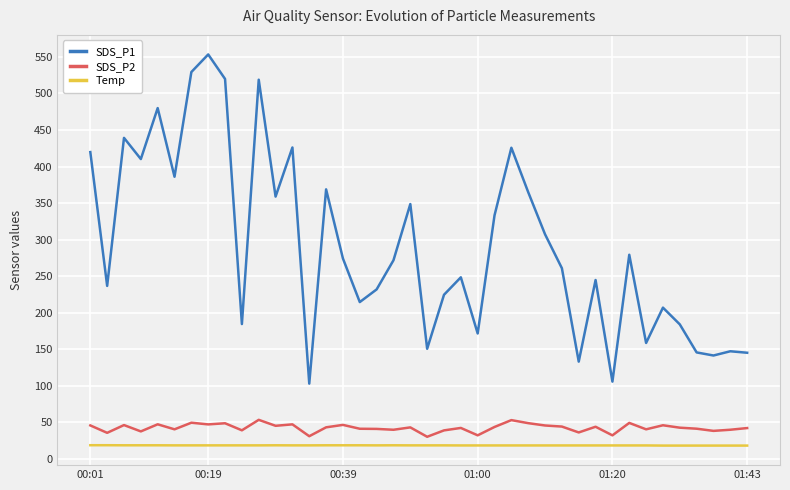

Which series has the widest spread of values?

SDS_P1